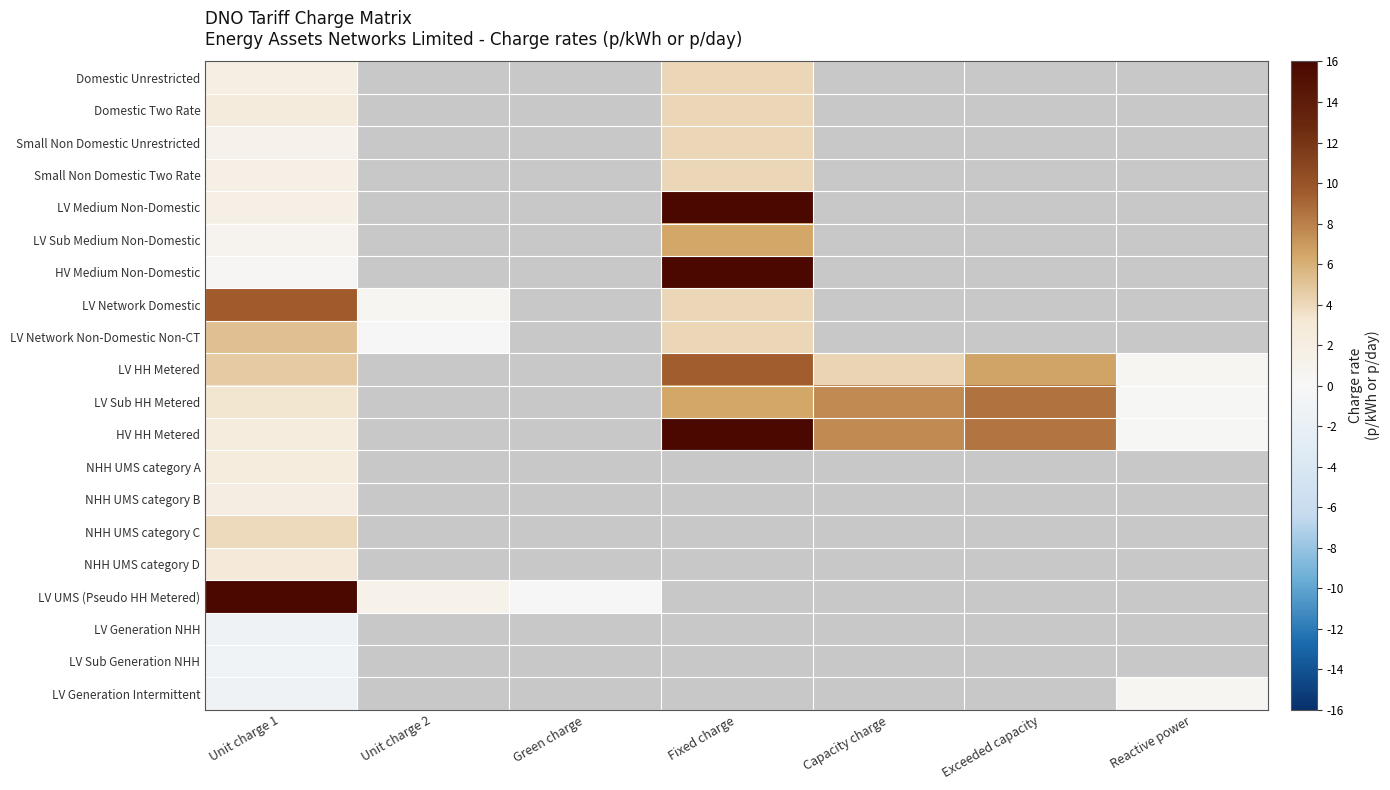

Which category has the lowest value across all series?

Unit charge 1